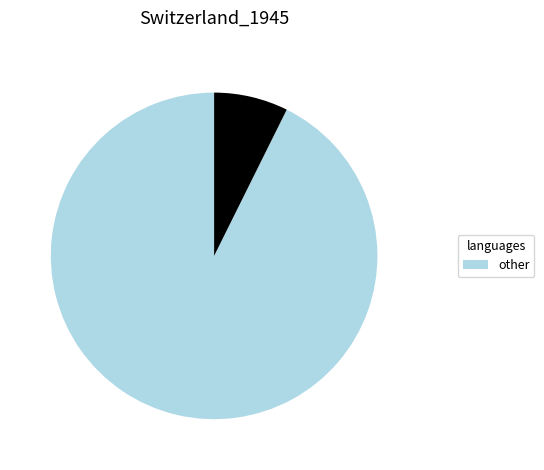

Is there a majority slice in this chart?

Yes